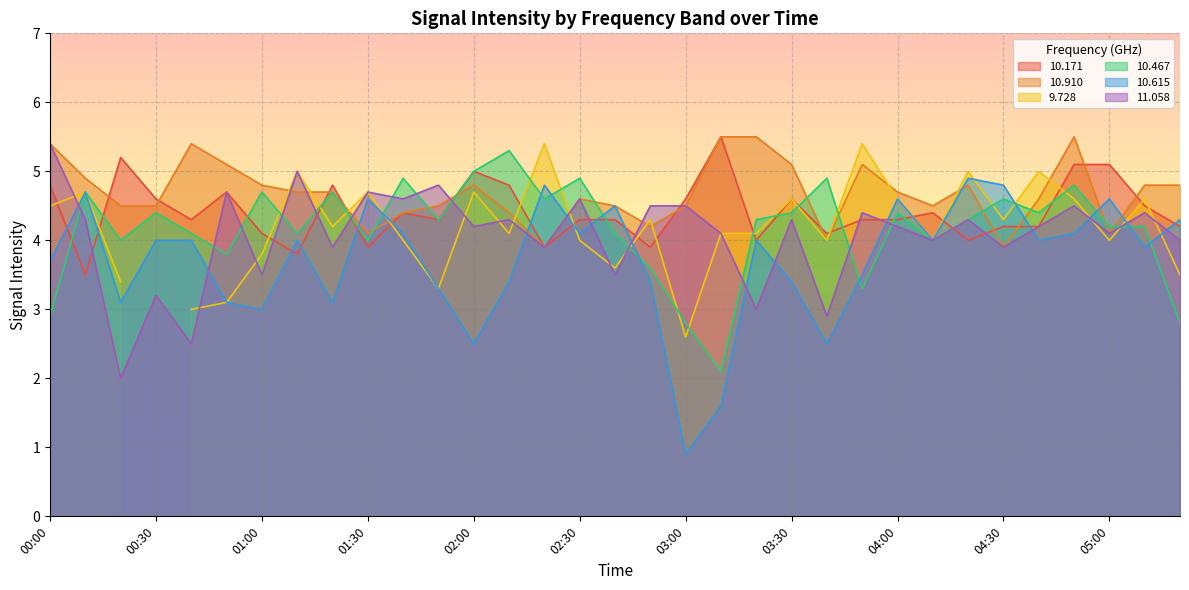

What is the sum of all  10.467 values?

137.6